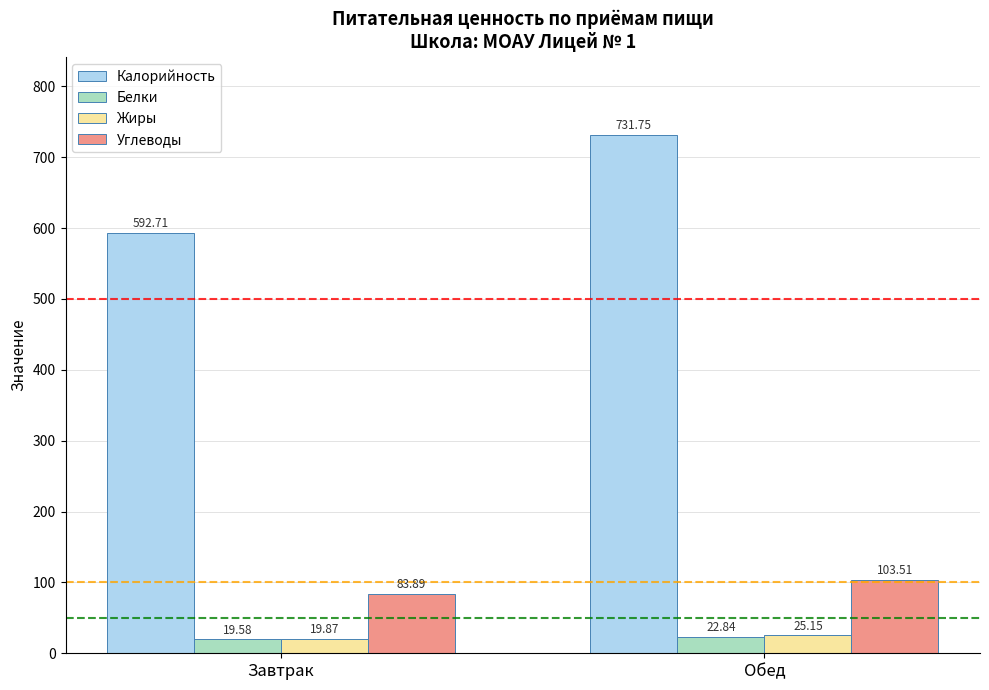

List the labels in order of Белки value, smallest first.

Завтрак, Обед